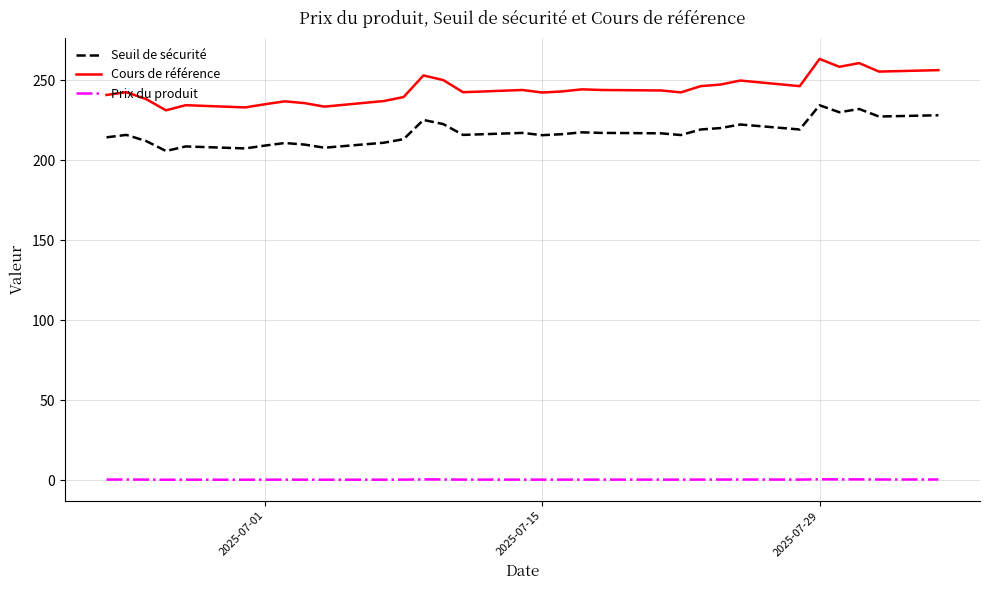

True or false: Prix du produit and Cours de référence cross at least once.

False